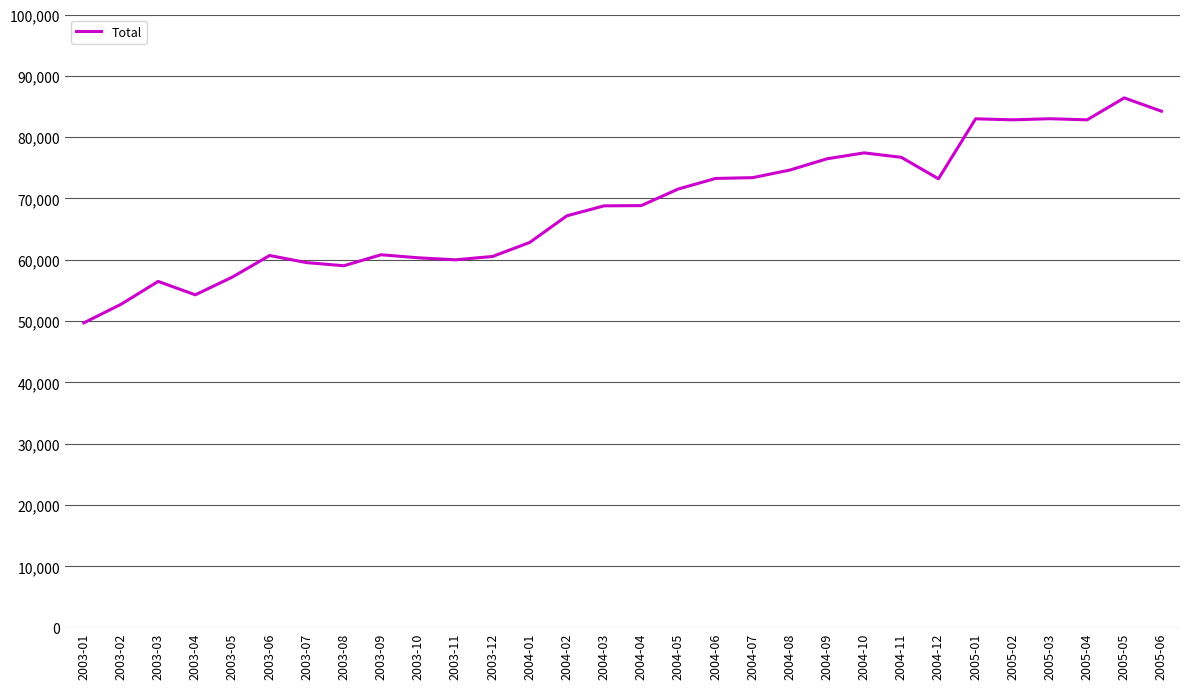

Which has a higher value, 2004-03 or 2005-02?

2005-02